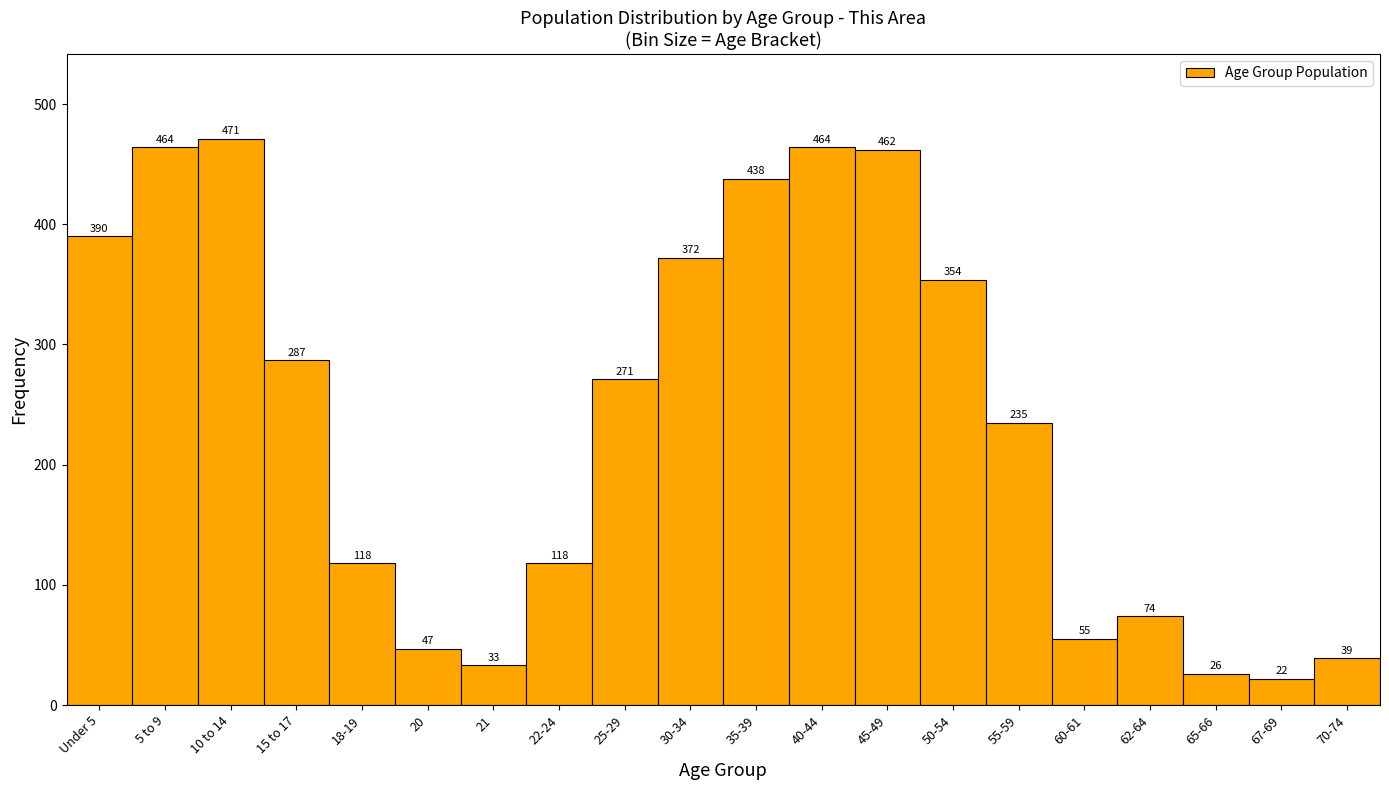

Reading left to right, what are all the values shown in this chart?

390	464	471	287	118	47	33	118	271	372	438	464	462	354	235	55	74	26	22	39